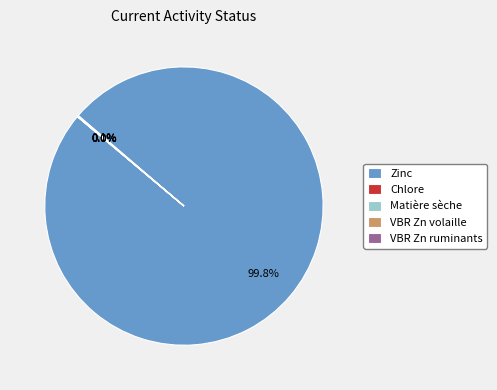

Which category has the biggest portion of the pie?

Zinc